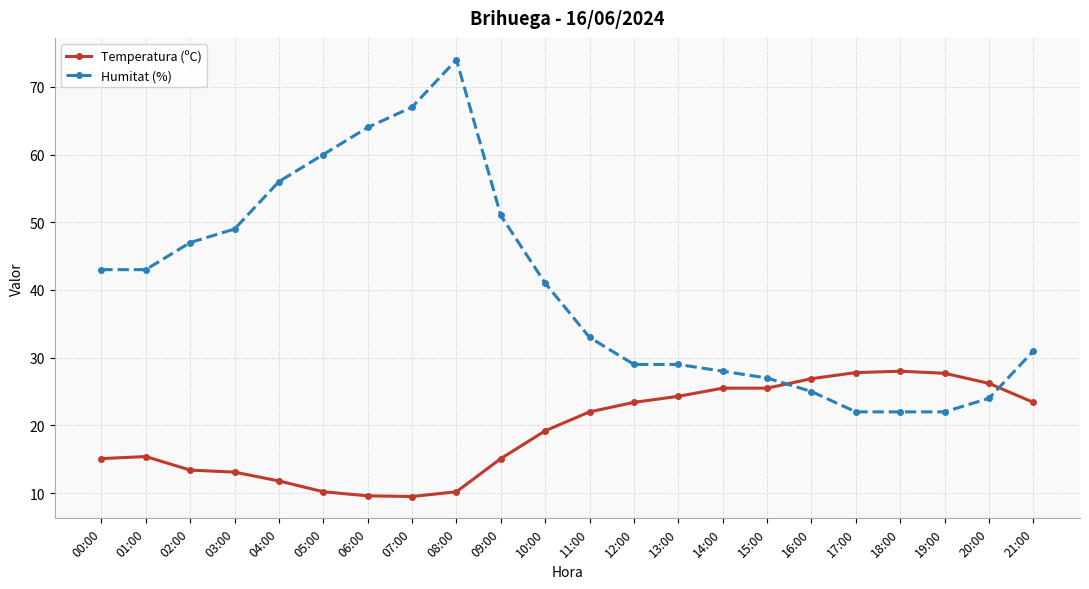

Where is the first local maximum for Humitat (%)?

08:00